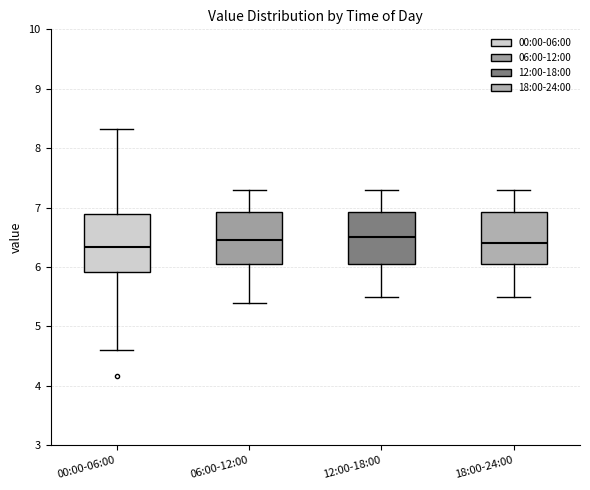

Where does the upper whisker of the box for 06:00-12:00 end on the y-axis? The values are not printed on the chart, so give them approximately, as read against the axis.

7.3